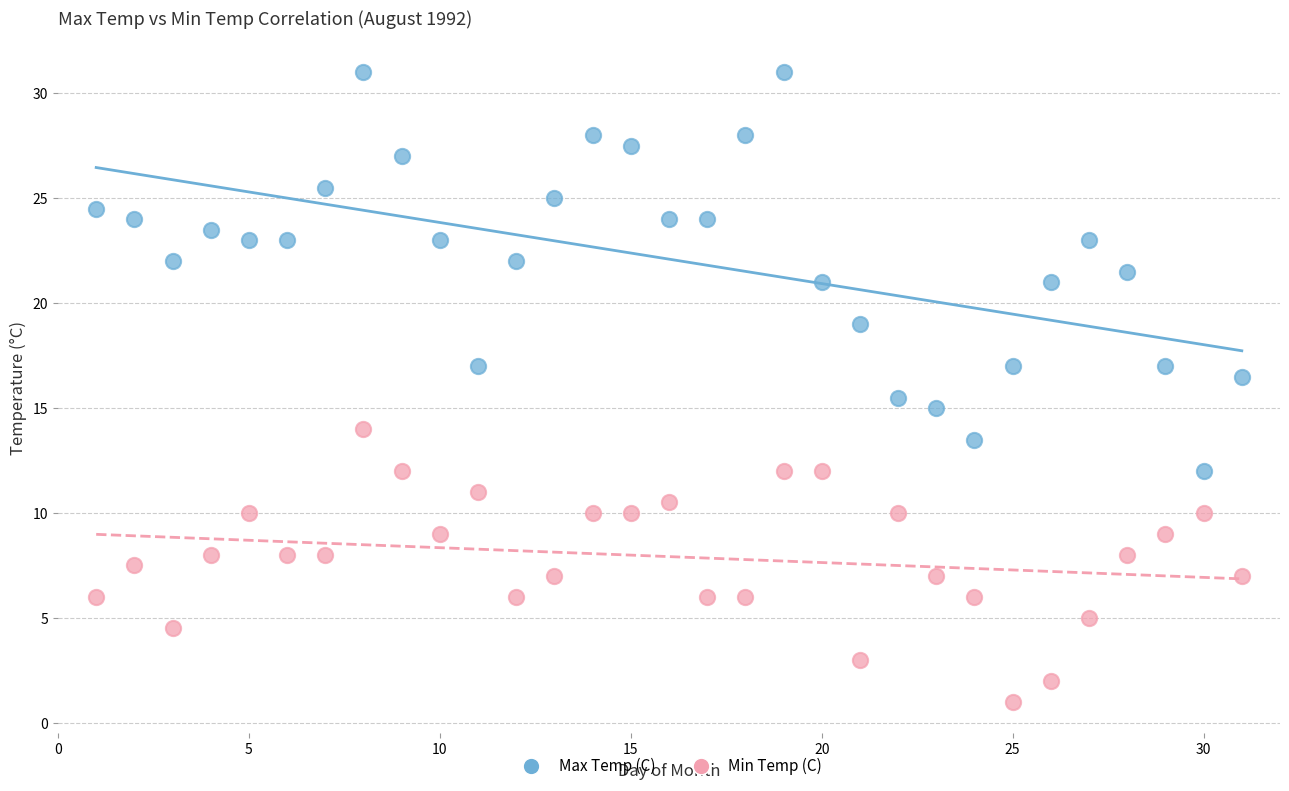

Which series contains the highest Y value?

Max Temp (C)